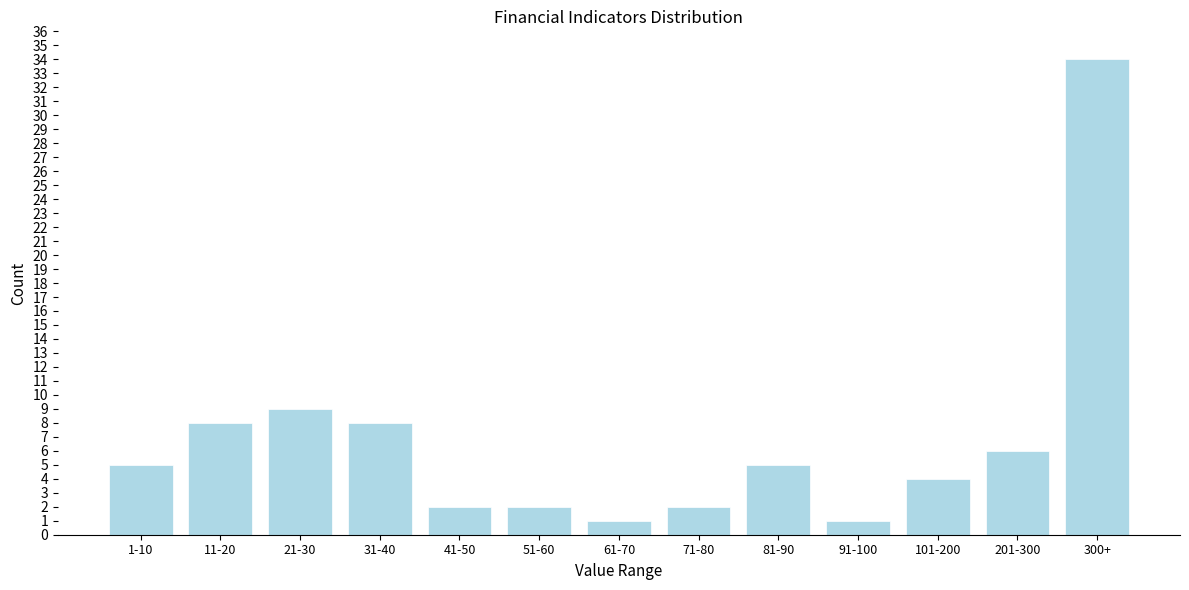

Reading left to right, list all the values displayed in this chart.

1-10=5	11-20=8	21-30=9	31-40=8	41-50=2	51-60=2	61-70=1	71-80=2	81-90=5	91-100=1	101-200=4	201-300=6	300+=34